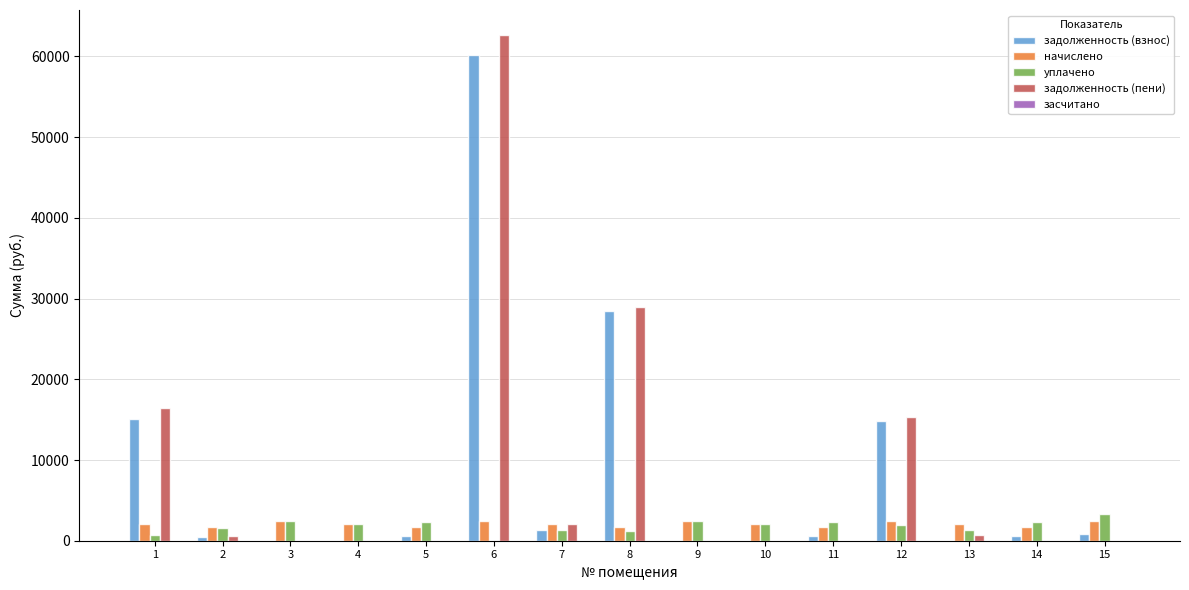

How many groups of bars are there?

15